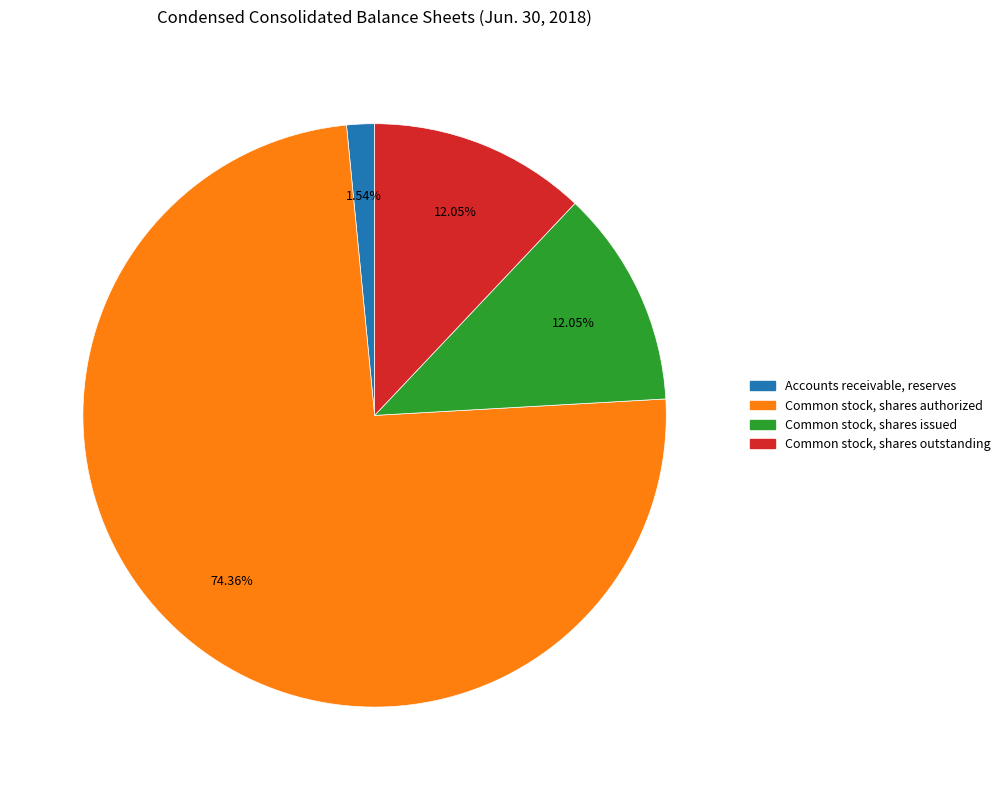

Does Common stock, shares issued account for over 50% of the chart?

No